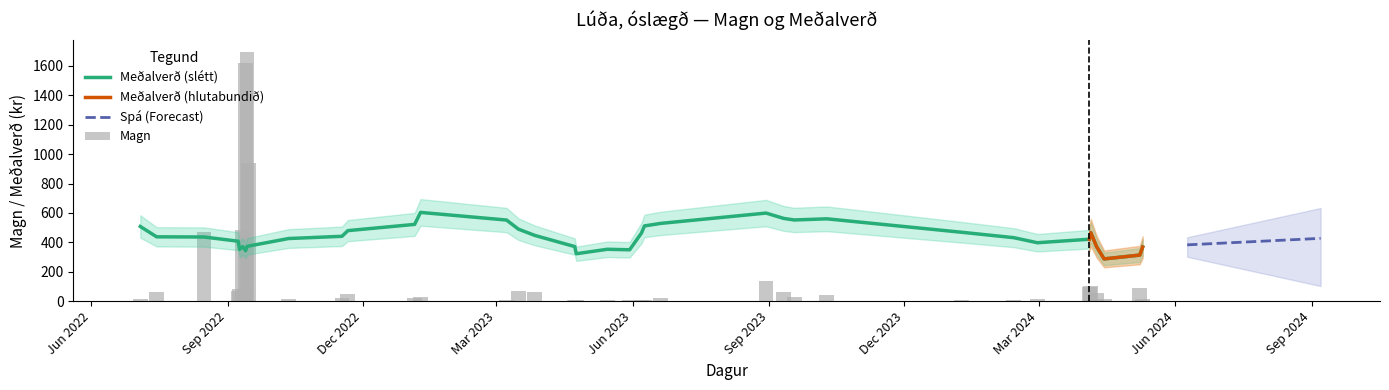

What is the minimum value for Meðalverð (slétt)?

287.6